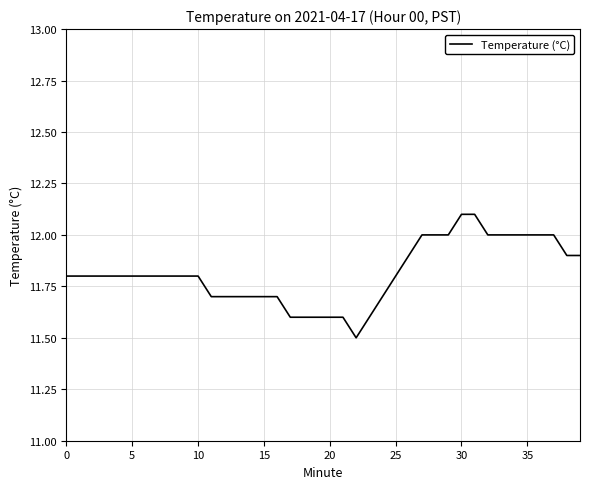

What is the greatest value displayed?

12.1